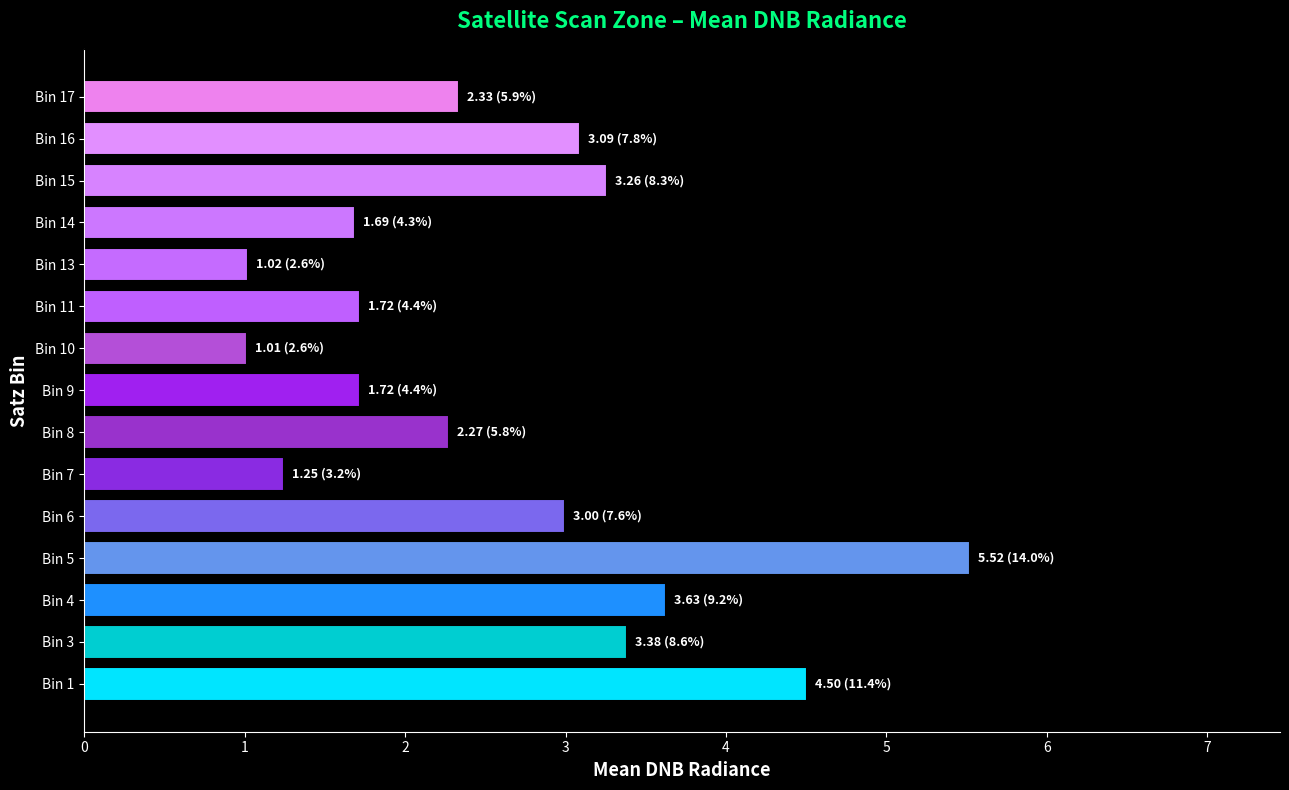

At which label is the value closest to 3?

Bin 6